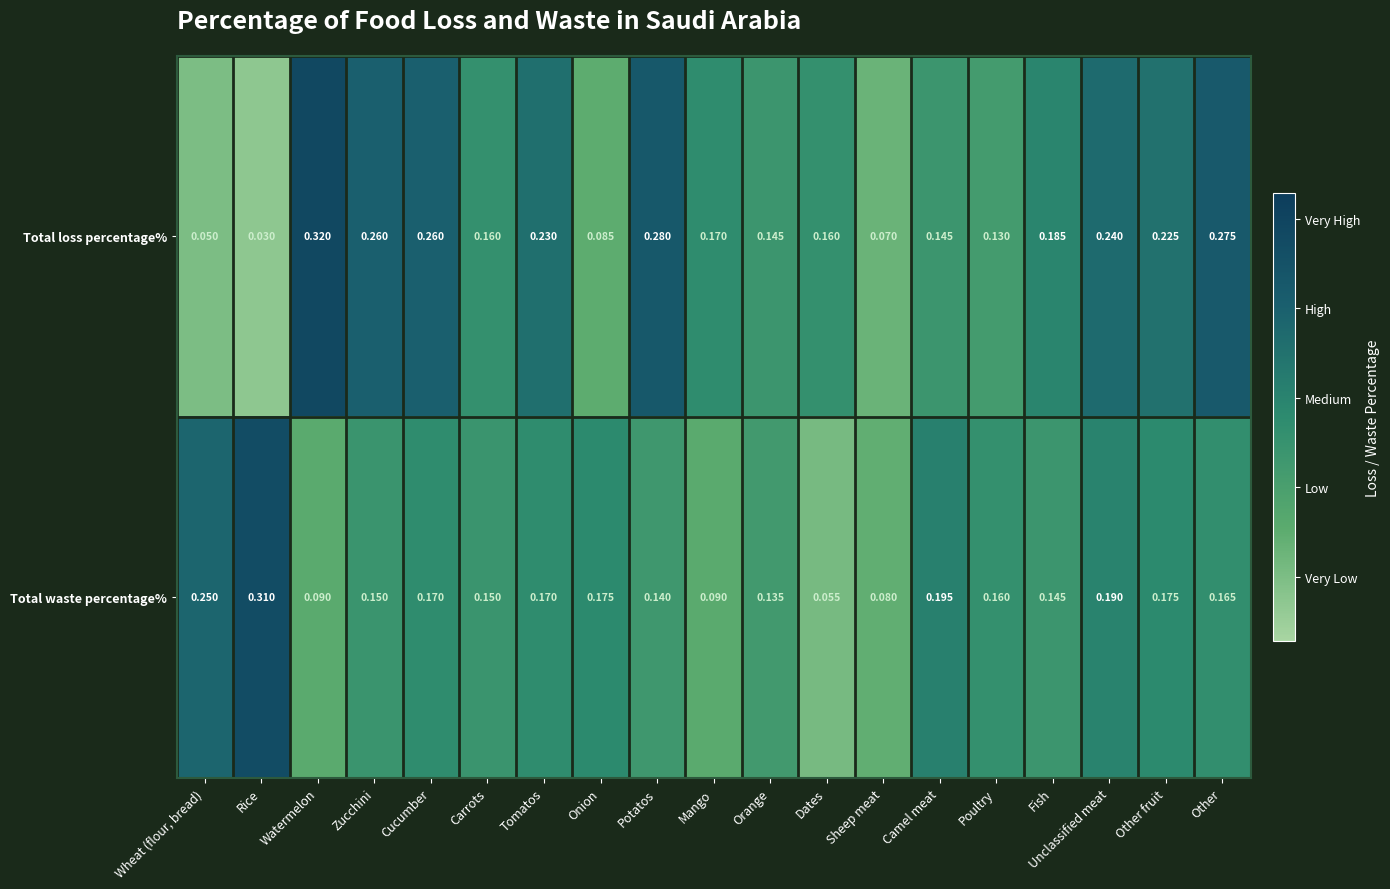

At which category is the sum across all series the highest?

Other